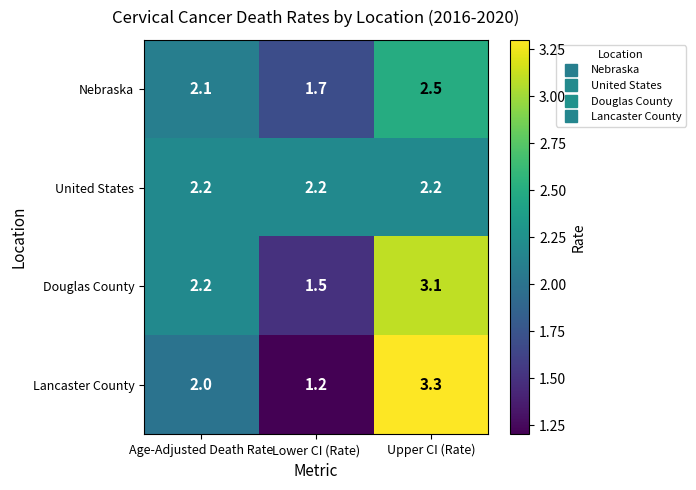

Reading left to right, transcribe all the data shown in this chart.

Nebraska: 2.1	1.7	2.5
United States: 2.2	2.2	2.2
Douglas County: 2.2	1.5	3.1
Lancaster County: 2.0	1.2	3.3